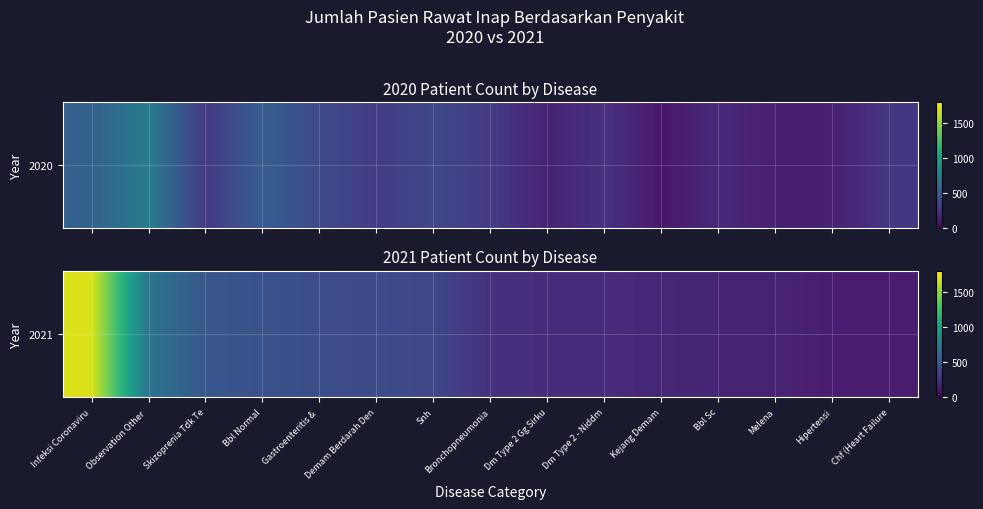

The value at Bronchopneumonia is 255. True or false?

True